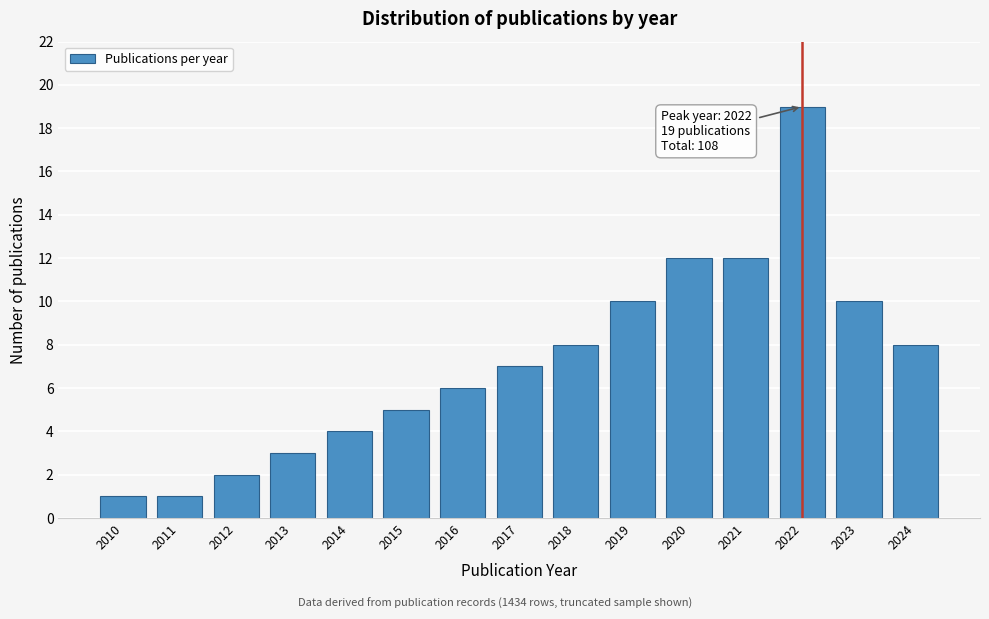

Reading left to right, extract all data points from this chart.

1	1	2	3	4	5	6	7	8	10	12	12	19	10	8